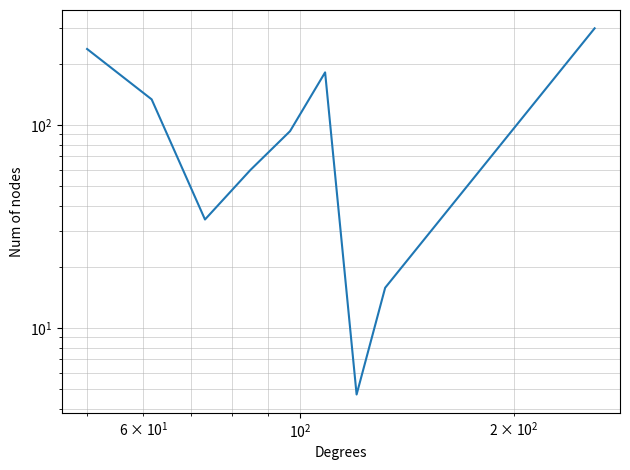

How many data points are above 93?

5